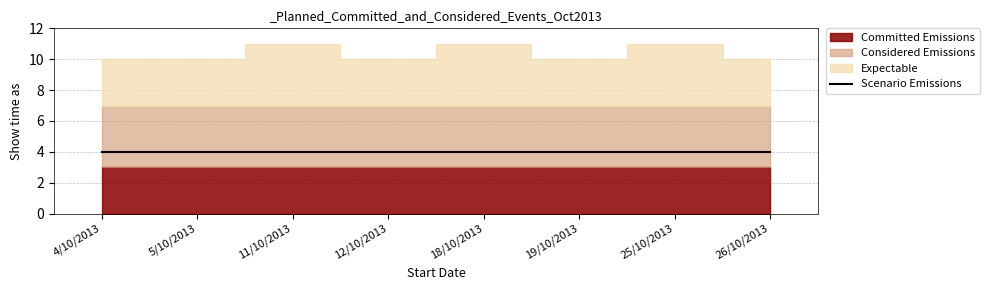

True or false: Expectable and Committed Emissions cross at least once.

False